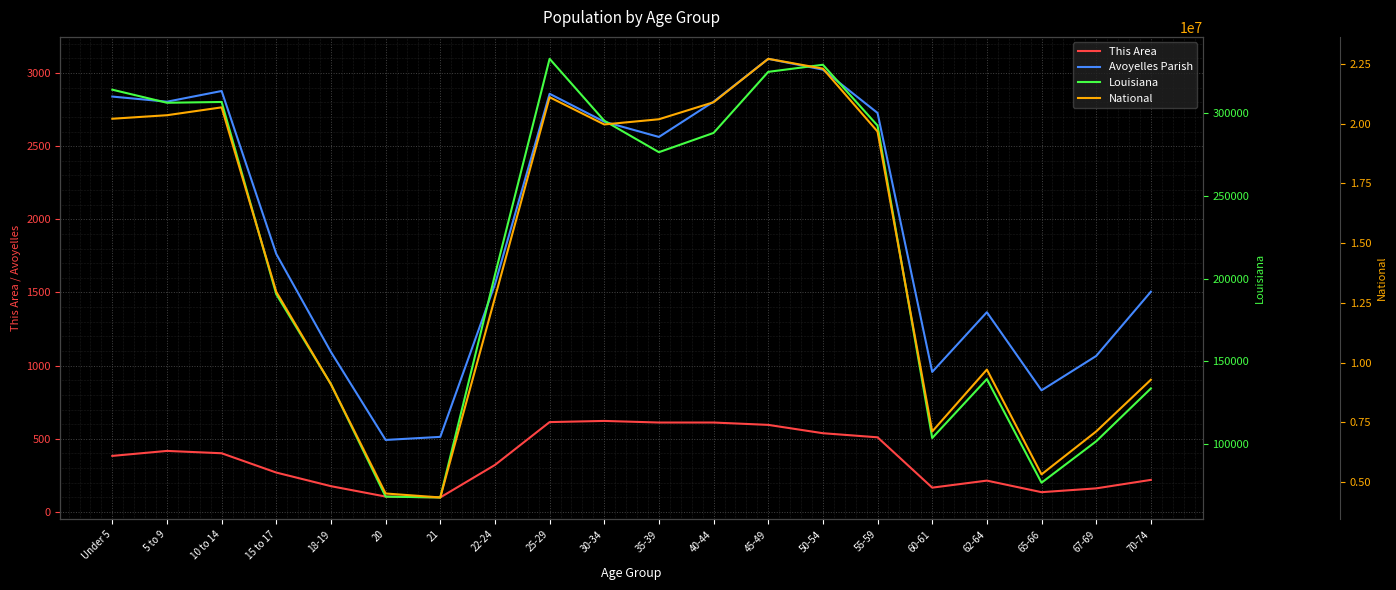

At which label does Louisiana reach its peak?

25-29